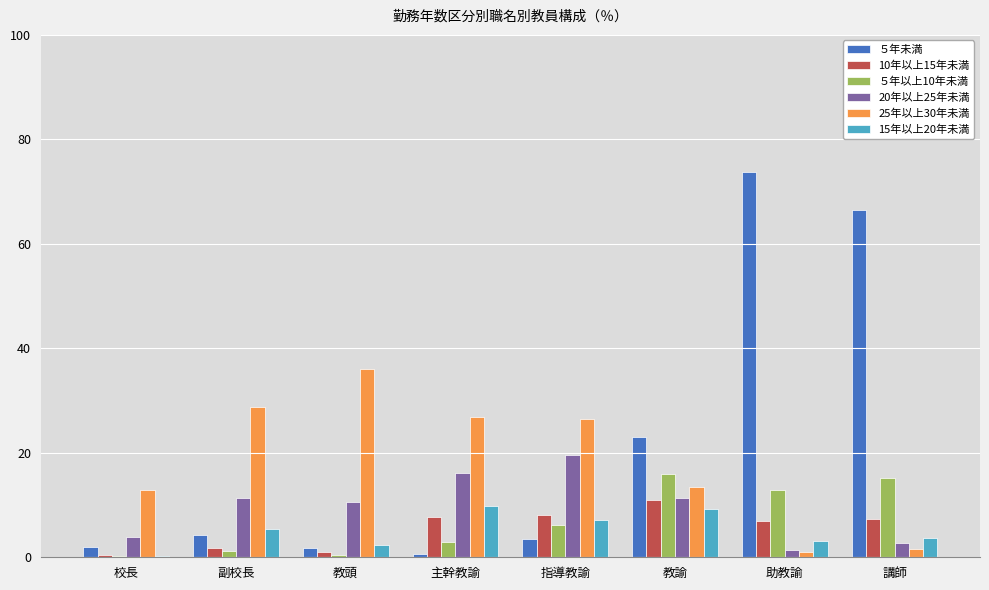

True or false: ５年以上10年未満 has a value of 3.0 at 主幹教諭.

True